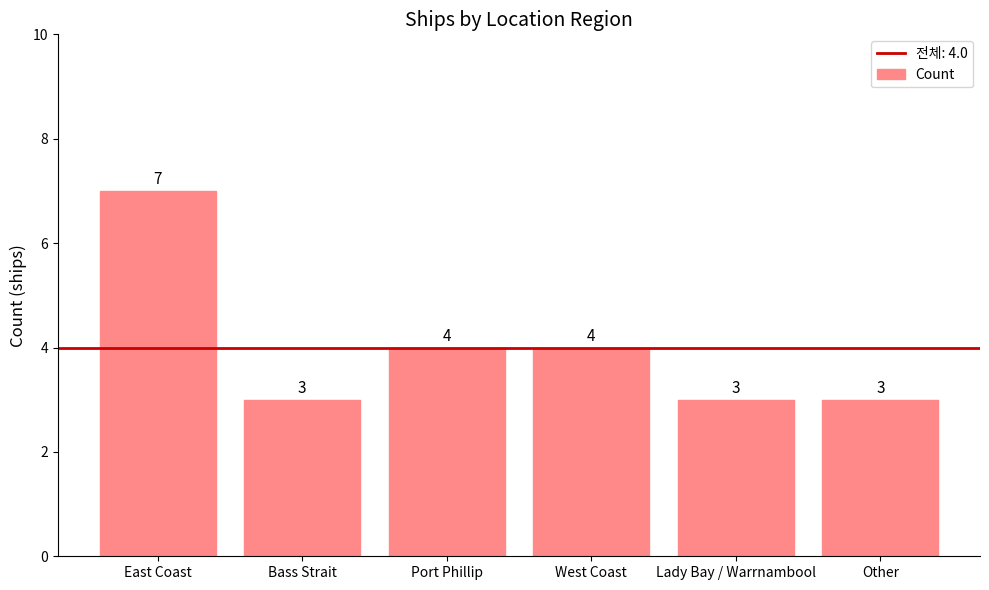

Reading left to right, list all the values displayed in this chart.

East Coast=7	Bass Strait=3	Port Phillip=4	West Coast=4	Lady Bay / Warrnambool=3	Other=3